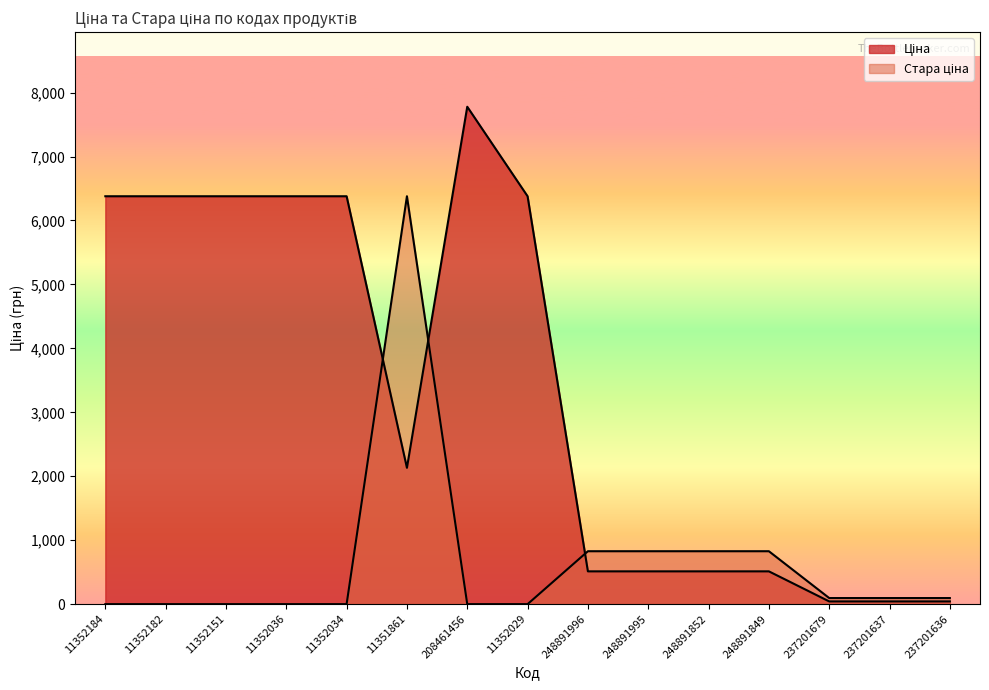

How many values in the Ціна series exceed 2131?

8